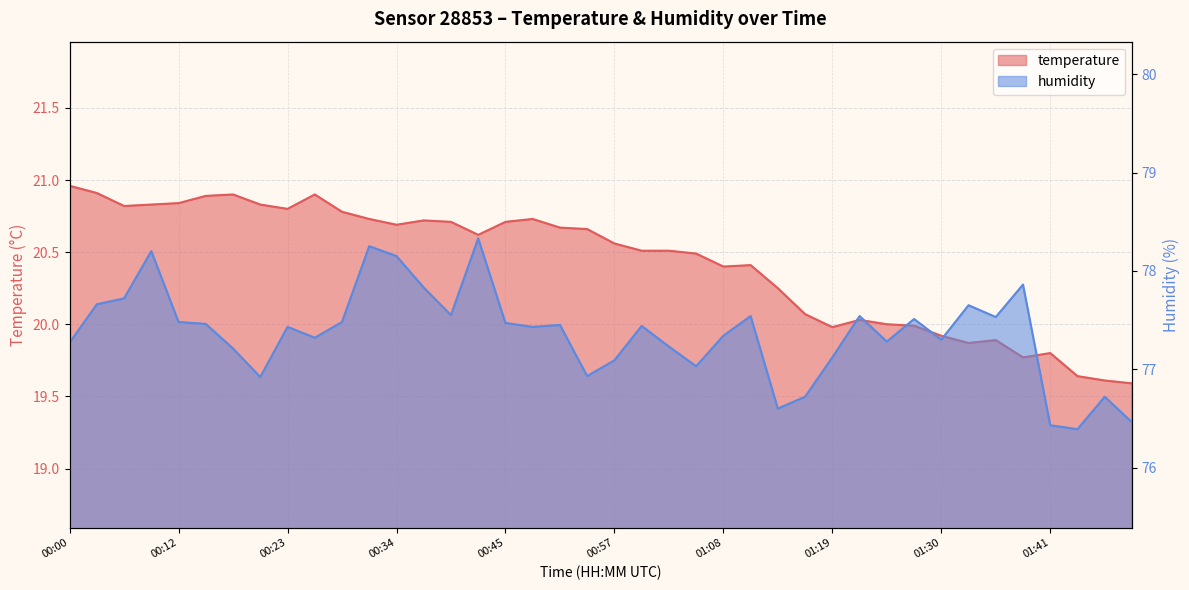

At which label does temperature reach its peak?

00:00